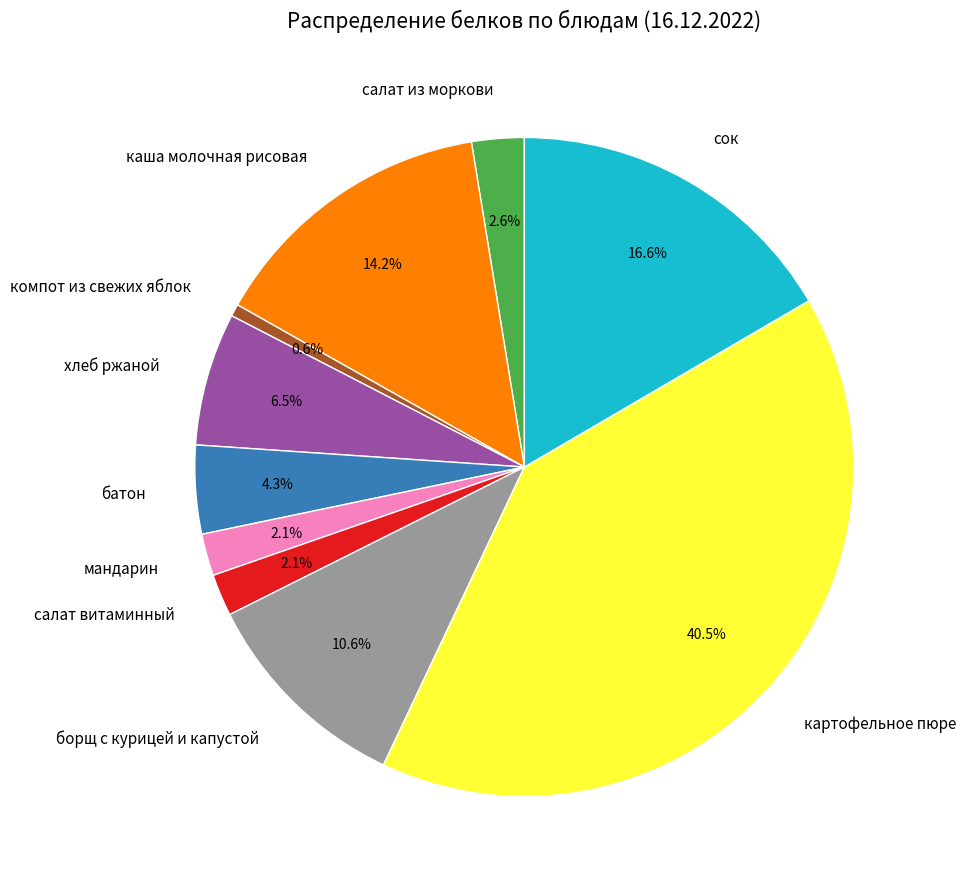

Between борщ с курицей и капустой and мандарин, which is larger?

борщ с курицей и капустой